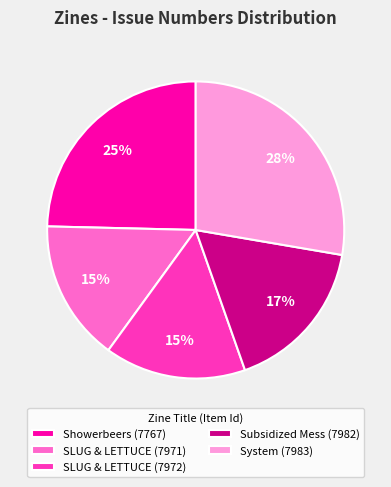

Count the number of slices in the pie.

5